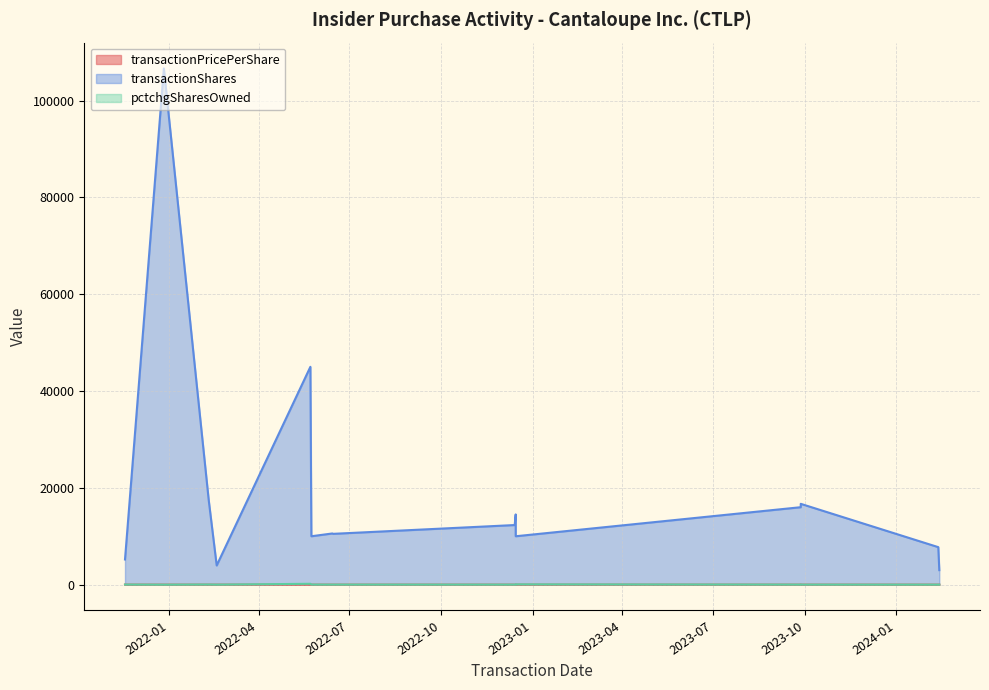

Between 2022-02-10 and 2024-02-12, which is larger?

2022-02-10